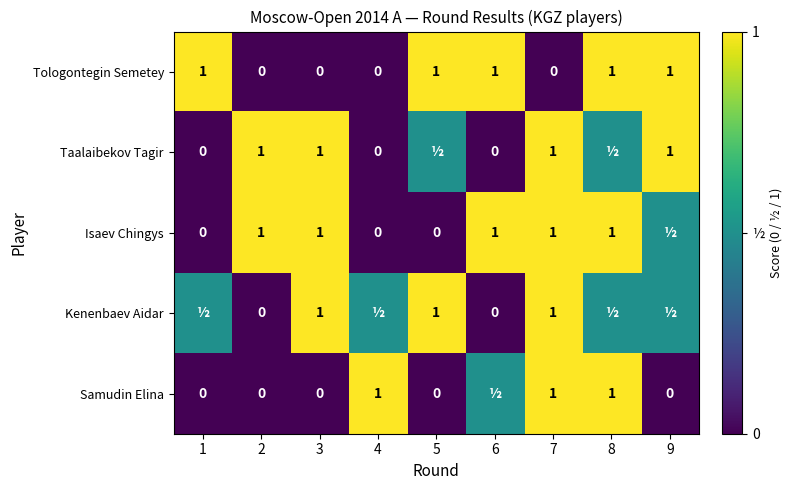

What is the difference between the Samudin Elina values at 8 and 5?

1.0